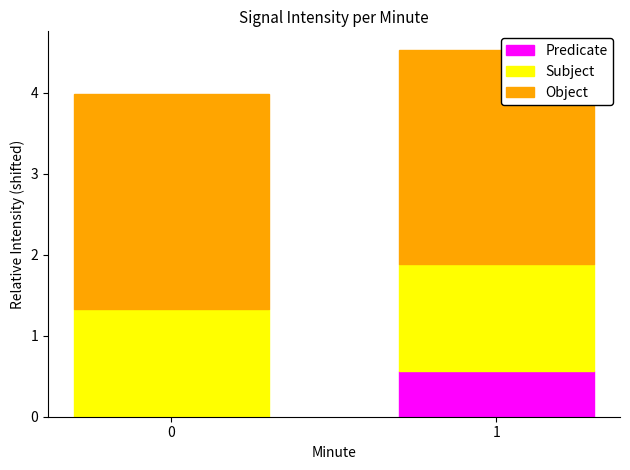

The value of Predicate at 0 is -0.3. True or false?

False